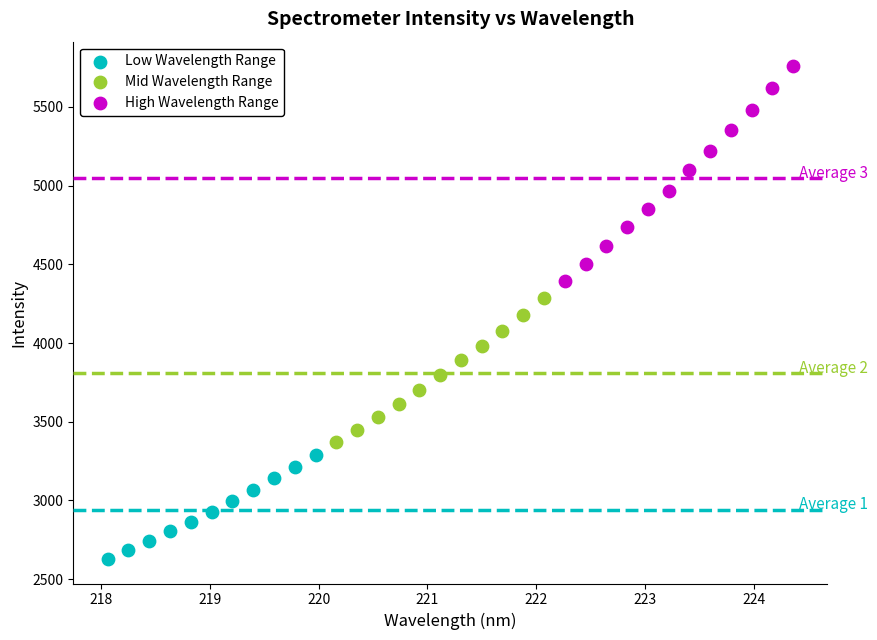

Which series contains the lowest Y value?

Low Wavelength Range